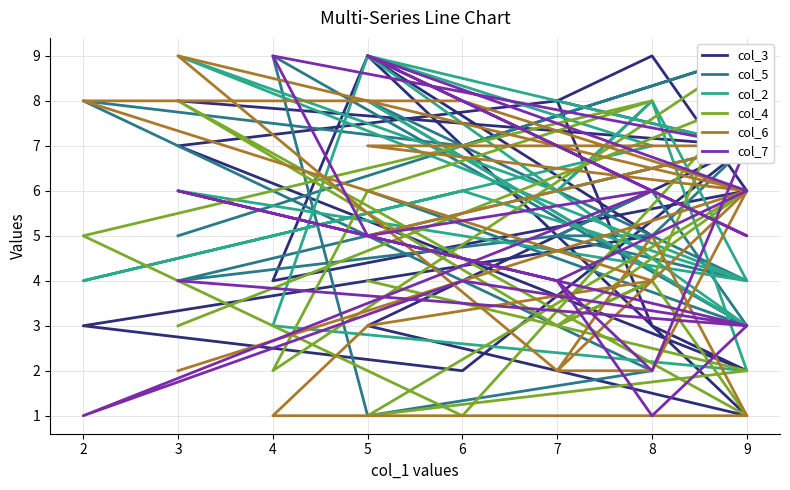

Where is the first local maximum for col_2?

3